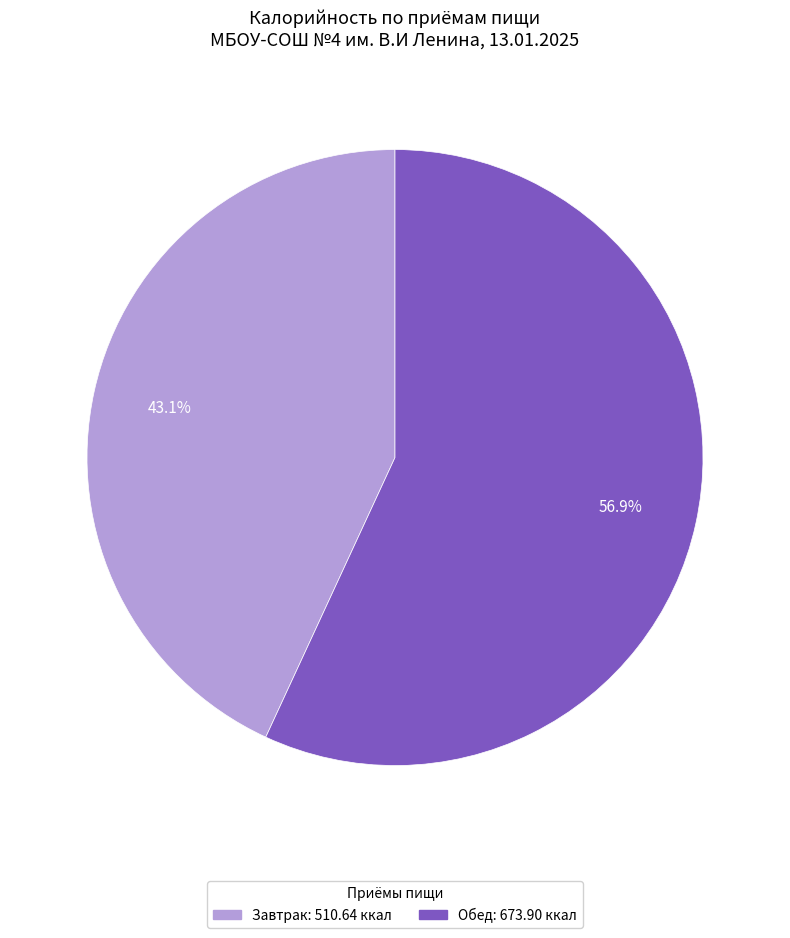

What percentage is the Обед slice, to the nearest percent?

57%